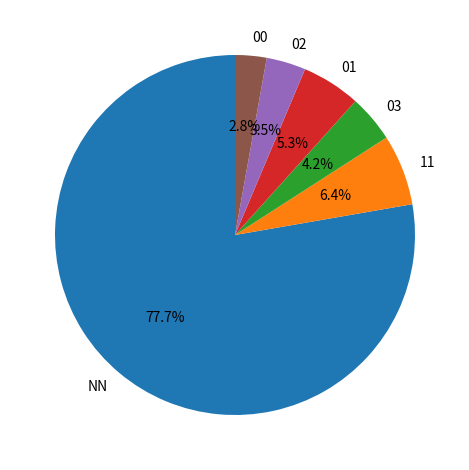

To the nearest percent, what portion does 00 represent?

3%